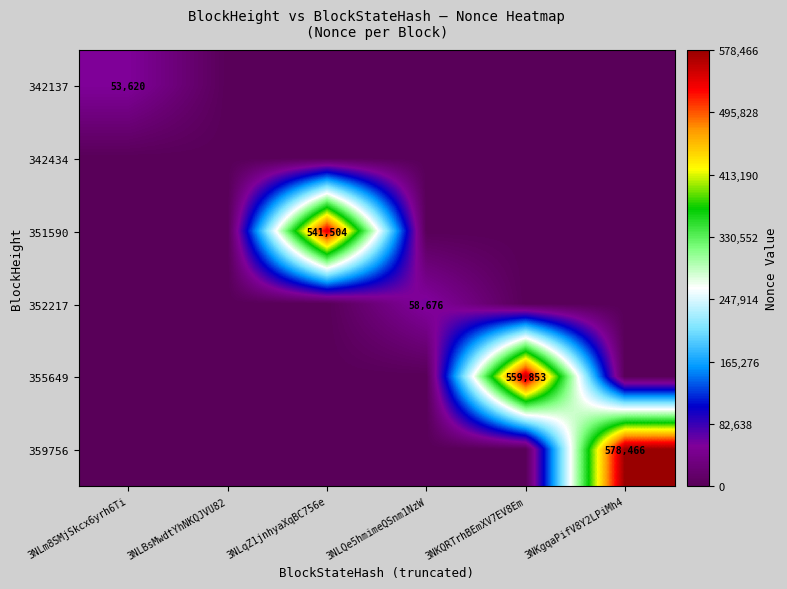

At which category is the sum across all series the highest?

3NKgqaPifV8Y2LPiMh4